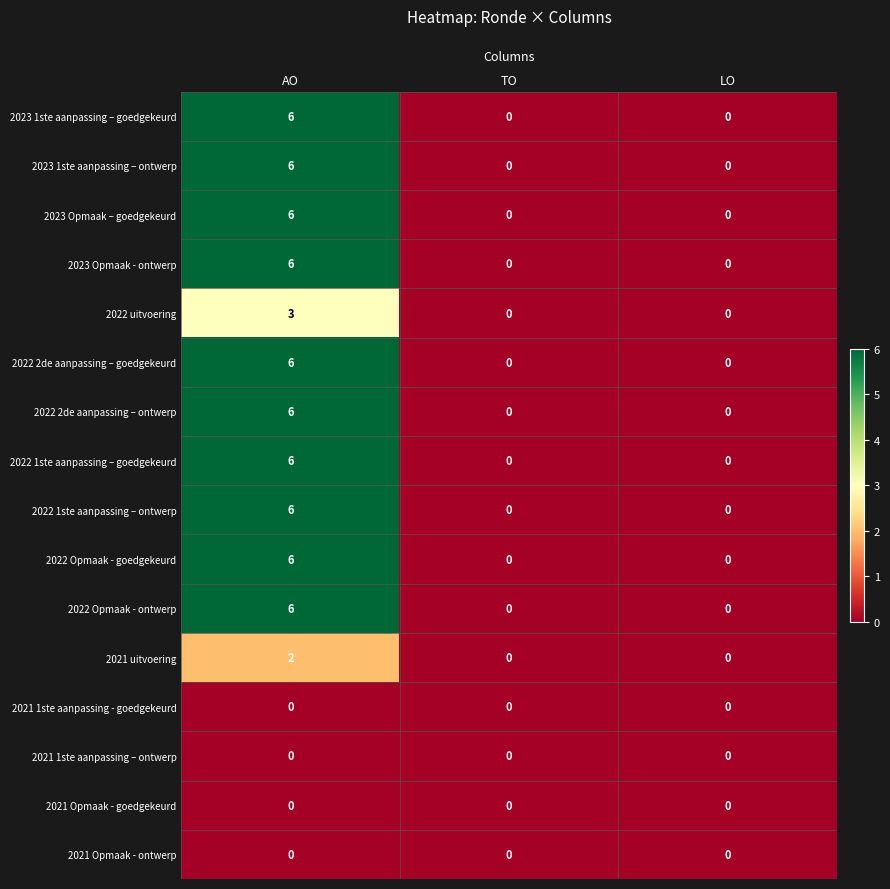

What is the difference between the 2022 2de aanpassing – goedgekeurd values at LO and AO?

6